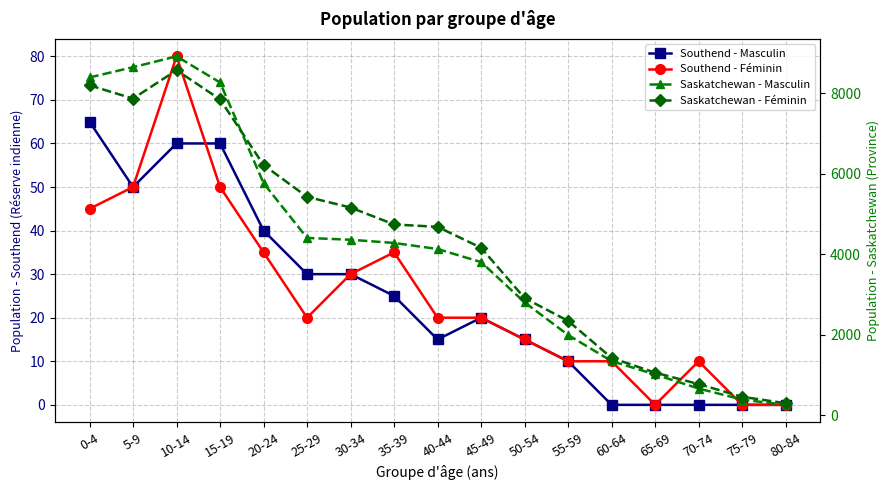

Count the Southend - Masculin values in the range 0 to 40.

13